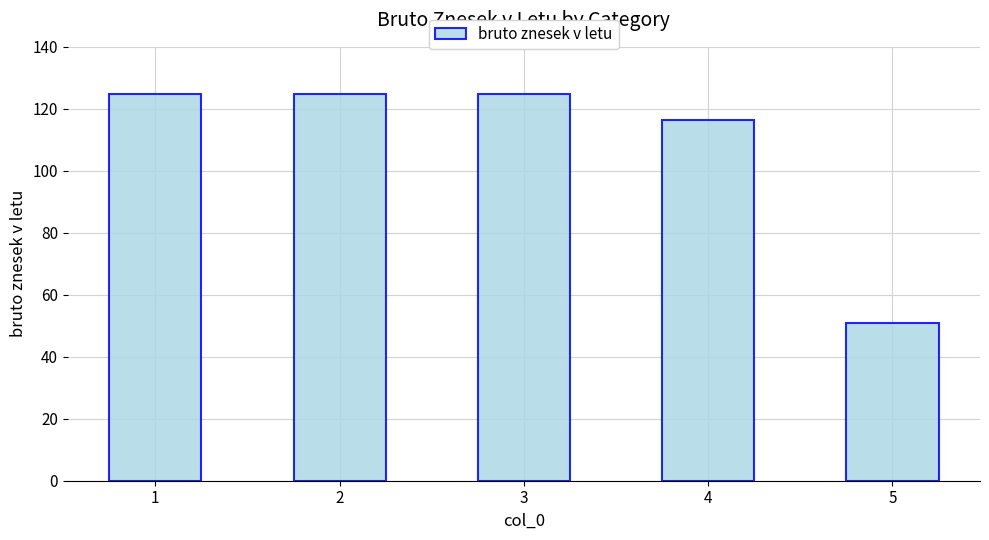

The value at 1 is 124.8. True or false?

True